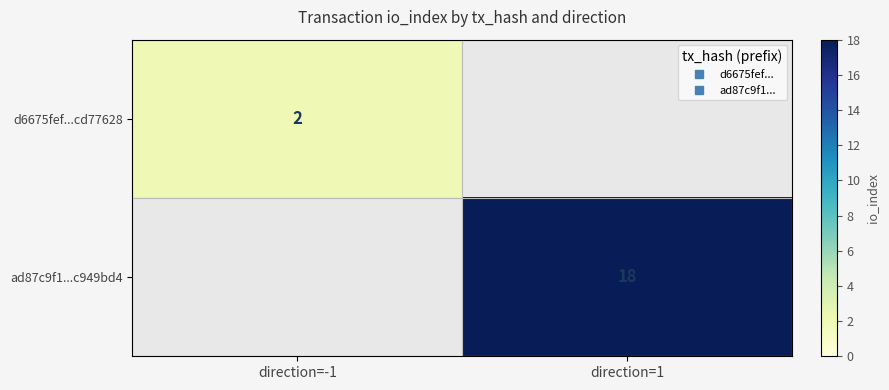

Count the number of categories in the chart.

2